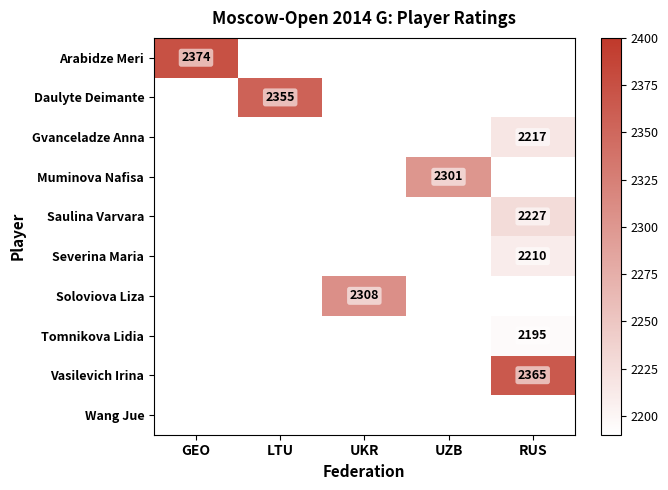

True or false: Vasilevich Irina has a value of 2365 at RUS.

True